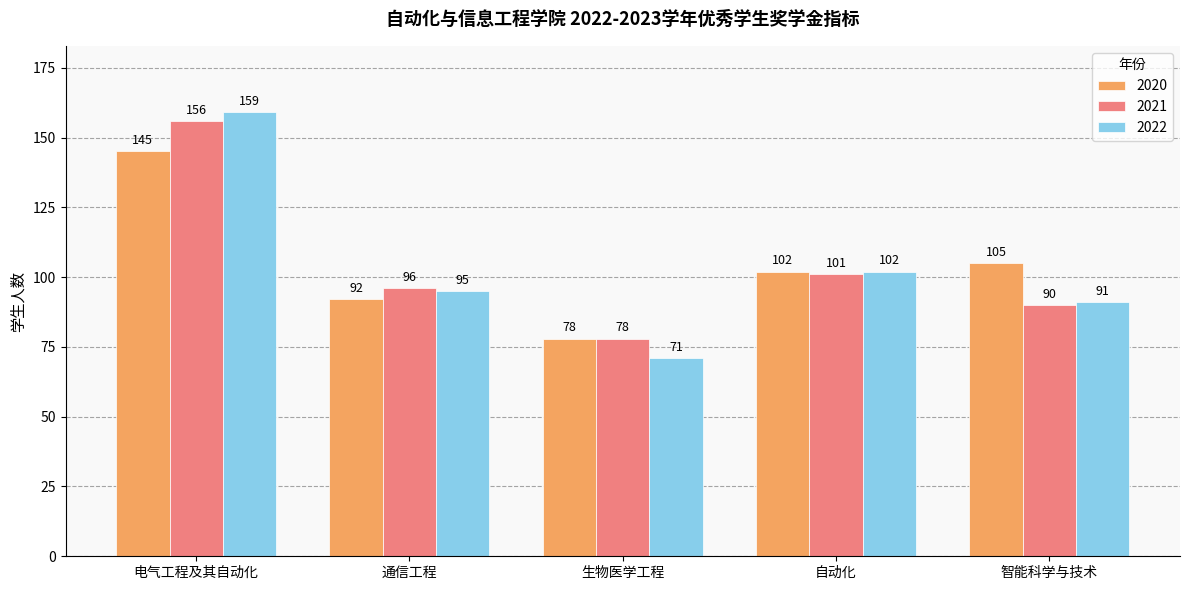

At which category does the chart reach its minimum across all series?

生物医学工程